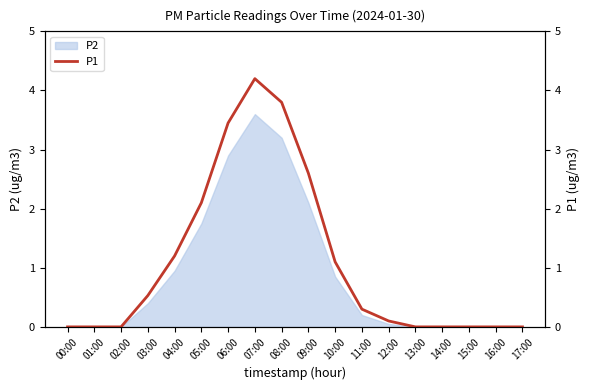

What is the sum of the values at 07:00 and 02:00?

4.2